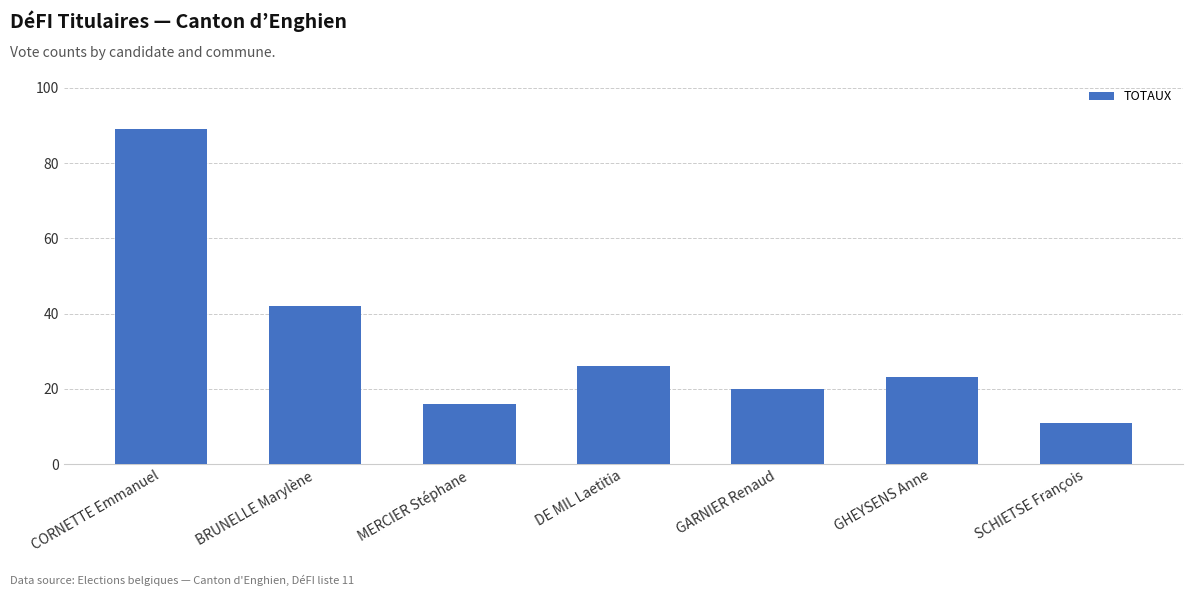

What is the ratio of the value at DE MIL Laetitia to the value at BRUNELLE Marylène?

0.6